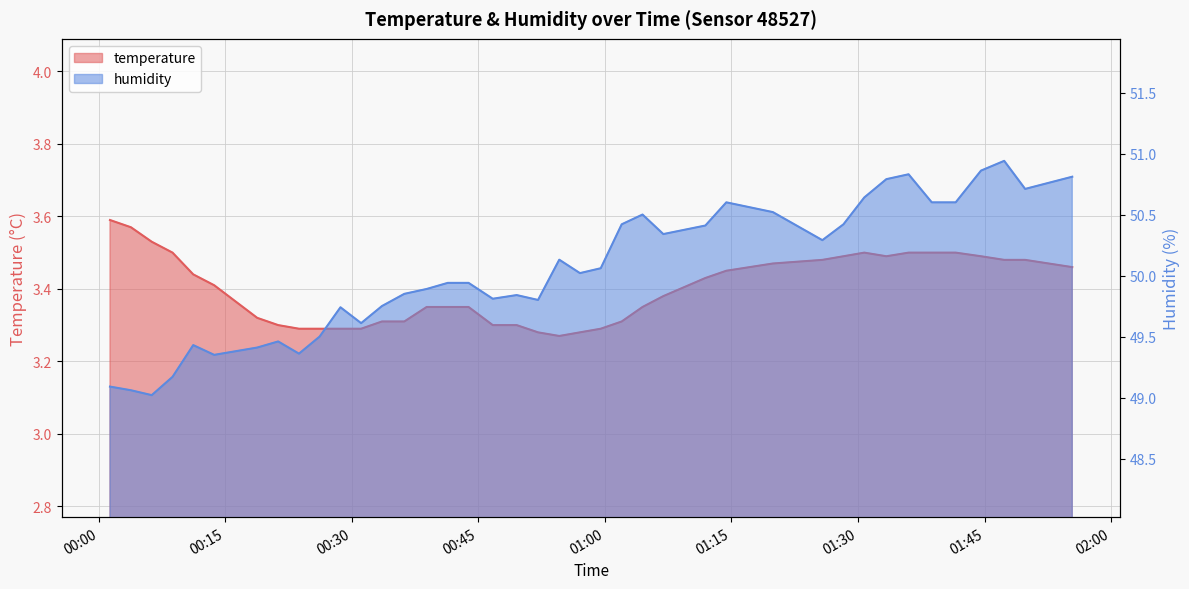

How many data points in humidity are less than 50?

20